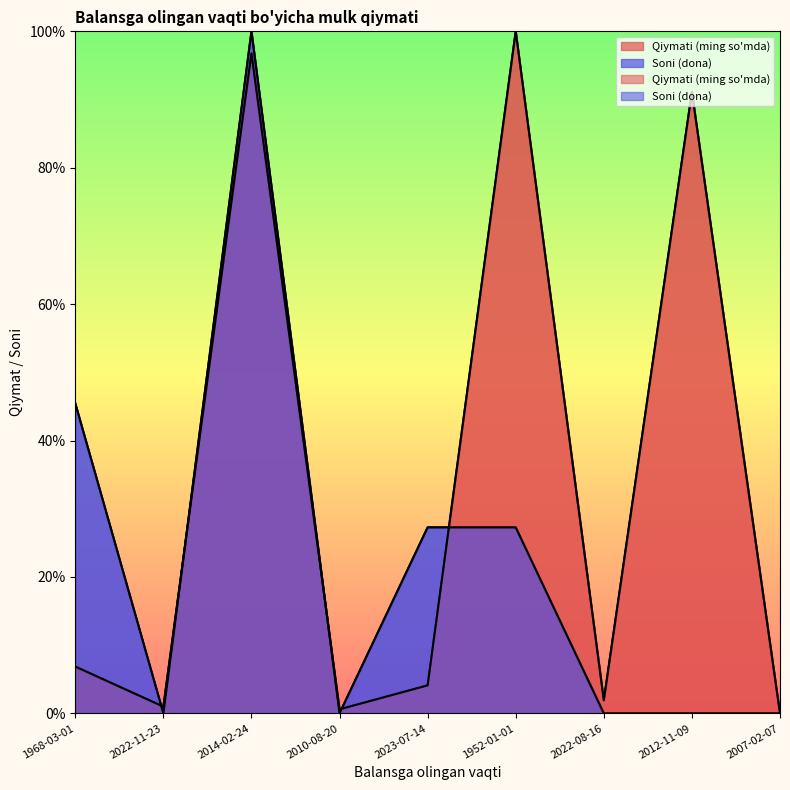

In Qiymati (ming so'mda), how many points are higher than both neighbors (excluding endpoints)?

3